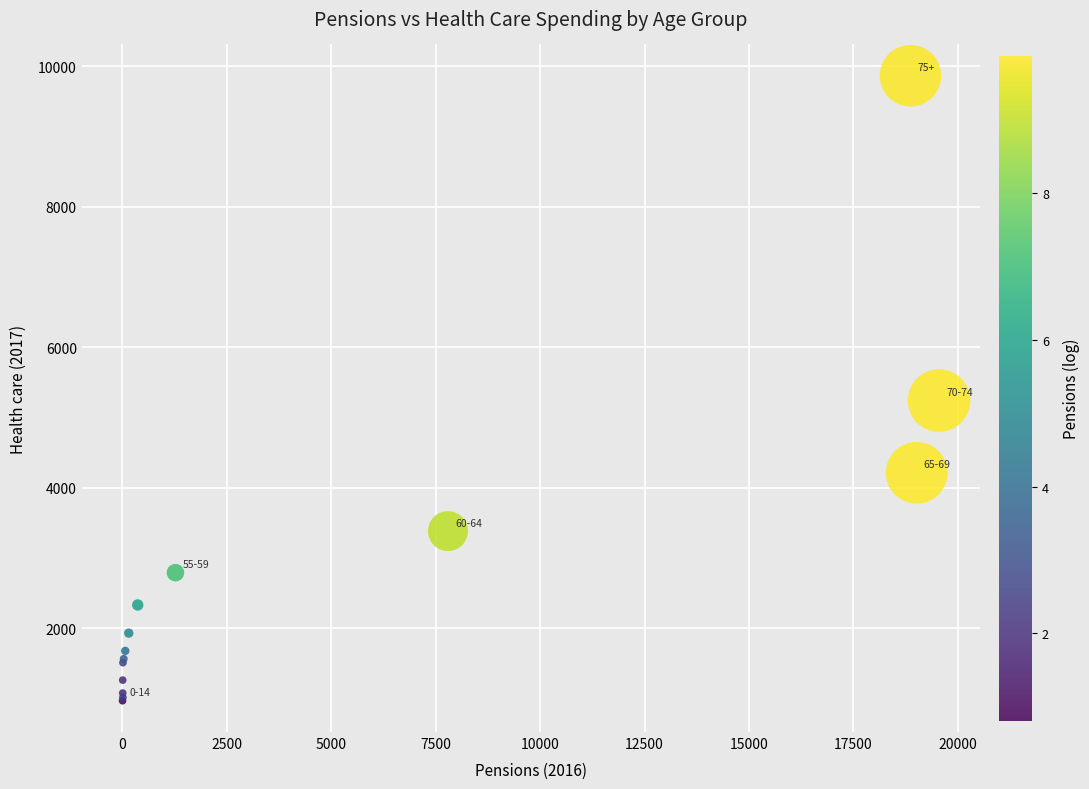

What Y value in the scatter plot is closest to 5417?

5242.6